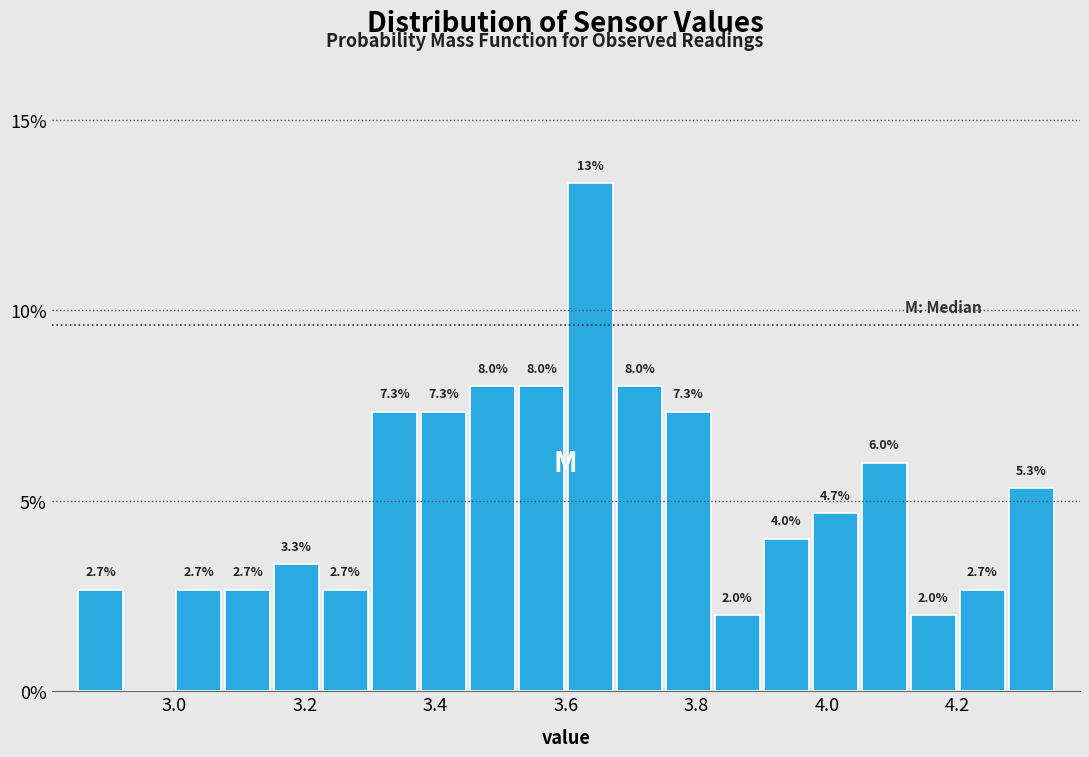

Around what value on the x-axis is the tallest bar? Give the approximate position of its centre, as read against the axis.

3.64